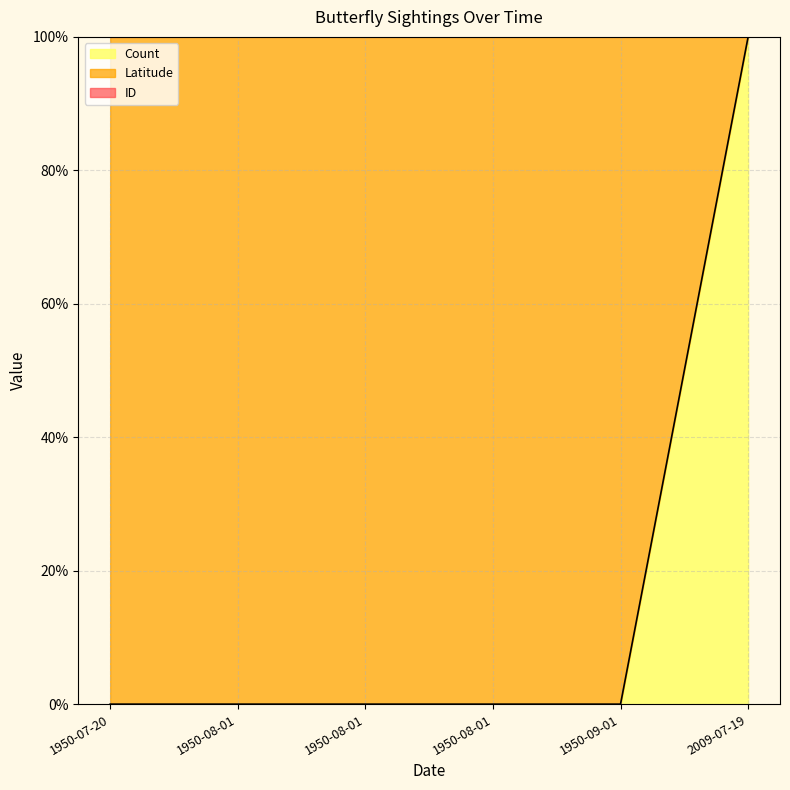

True or false: Count has more than 1 points higher than both neighbors.

False